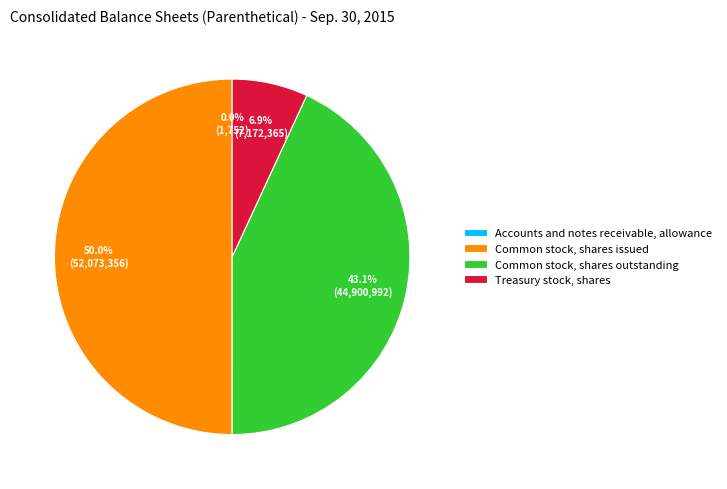

Is Common stock, shares outstanding the majority of the pie?

No